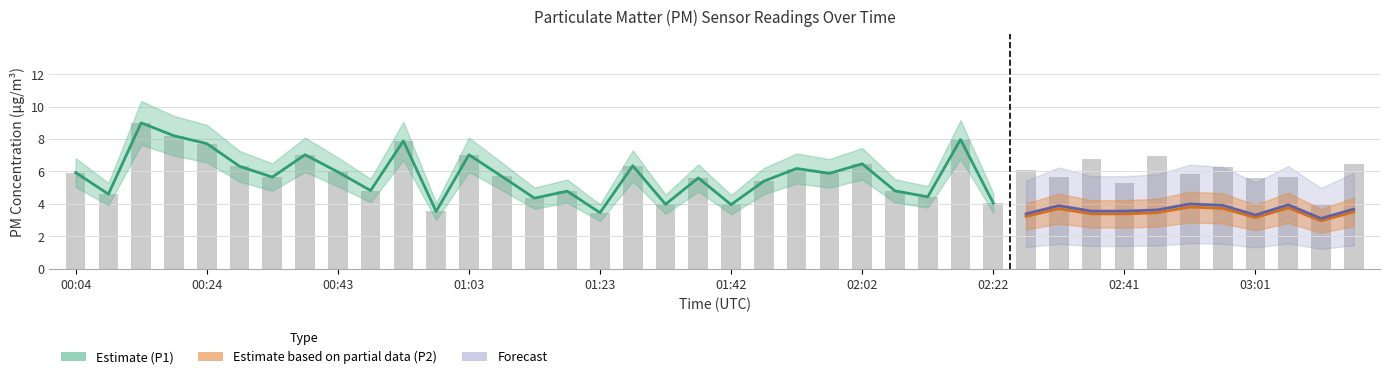

At which category does the chart reach its minimum across all series?

01:23